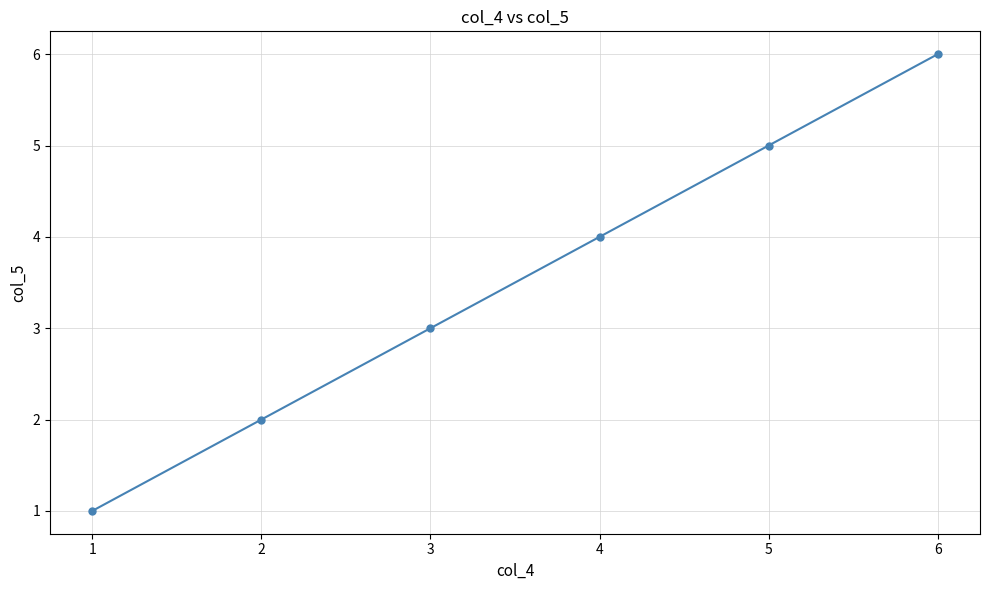

What is the difference between the values at 4 and 1?

3